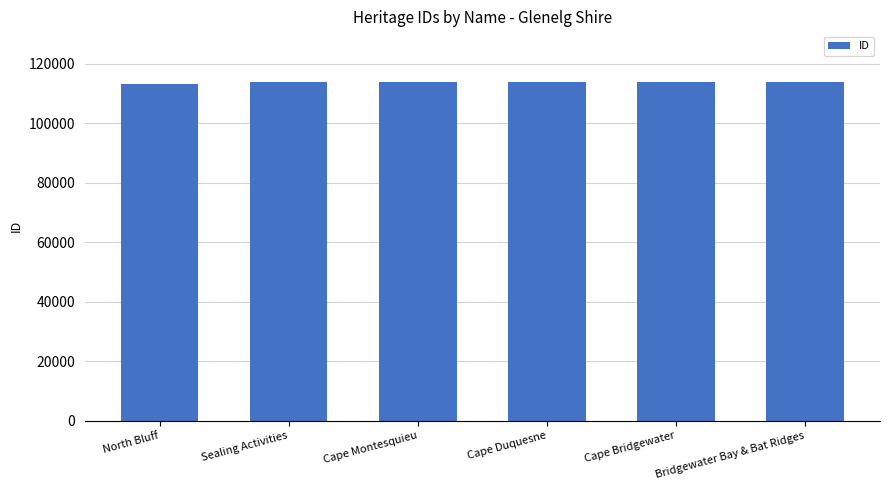

What is the ratio of the value at Sealing Activities to the value at North Bluff?

1.0